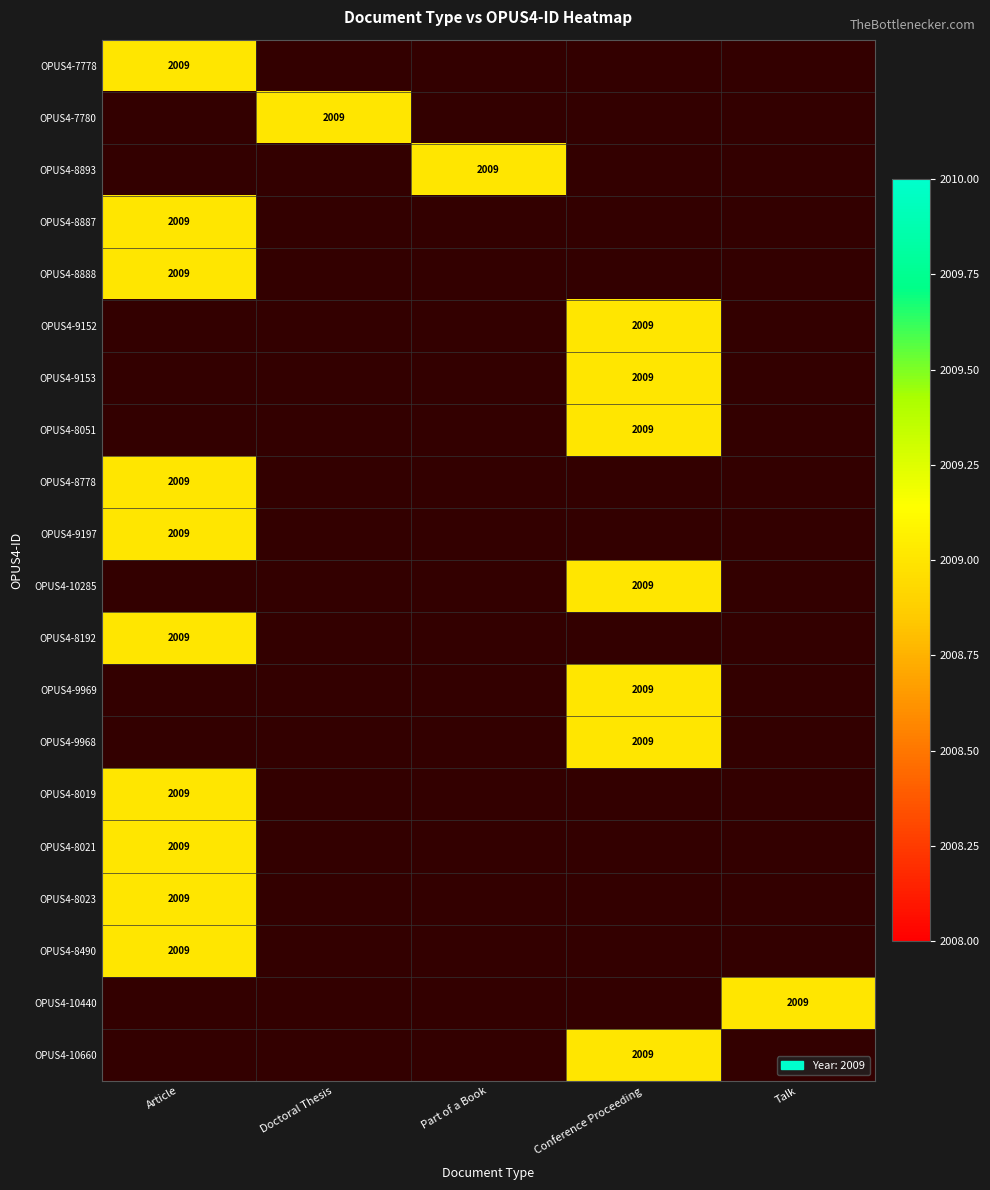

Reading left to right, list all the values displayed in this chart.

OPUS4-7778: OPUS4-7778=2009	OPUS4-7780=0	OPUS4-8893=0	OPUS4-8887=0	OPUS4-8888=0
OPUS4-7780: OPUS4-7778=0	OPUS4-7780=2009	OPUS4-8893=0	OPUS4-8887=0	OPUS4-8888=0
OPUS4-8893: OPUS4-7778=0	OPUS4-7780=0	OPUS4-8893=2009	OPUS4-8887=0	OPUS4-8888=0
OPUS4-8887: OPUS4-7778=2009	OPUS4-7780=0	OPUS4-8893=0	OPUS4-8887=0	OPUS4-8888=0
OPUS4-8888: OPUS4-7778=2009	OPUS4-7780=0	OPUS4-8893=0	OPUS4-8887=0	OPUS4-8888=0
OPUS4-9152: OPUS4-7778=0	OPUS4-7780=0	OPUS4-8893=0	OPUS4-8887=2009	OPUS4-8888=0
OPUS4-9153: OPUS4-7778=0	OPUS4-7780=0	OPUS4-8893=0	OPUS4-8887=2009	OPUS4-8888=0
OPUS4-8051: OPUS4-7778=0	OPUS4-7780=0	OPUS4-8893=0	OPUS4-8887=2009	OPUS4-8888=0
OPUS4-8778: OPUS4-7778=2009	OPUS4-7780=0	OPUS4-8893=0	OPUS4-8887=0	OPUS4-8888=0
OPUS4-9197: OPUS4-7778=2009	OPUS4-7780=0	OPUS4-8893=0	OPUS4-8887=0	OPUS4-8888=0
OPUS4-10285: OPUS4-7778=0	OPUS4-7780=0	OPUS4-8893=0	OPUS4-8887=2009	OPUS4-8888=0
OPUS4-8192: OPUS4-7778=2009	OPUS4-7780=0	OPUS4-8893=0	OPUS4-8887=0	OPUS4-8888=0
OPUS4-9969: OPUS4-7778=0	OPUS4-7780=0	OPUS4-8893=0	OPUS4-8887=2009	OPUS4-8888=0
OPUS4-9968: OPUS4-7778=0	OPUS4-7780=0	OPUS4-8893=0	OPUS4-8887=2009	OPUS4-8888=0
OPUS4-8019: OPUS4-7778=2009	OPUS4-7780=0	OPUS4-8893=0	OPUS4-8887=0	OPUS4-8888=0
OPUS4-8021: OPUS4-7778=2009	OPUS4-7780=0	OPUS4-8893=0	OPUS4-8887=0	OPUS4-8888=0
OPUS4-8023: OPUS4-7778=2009	OPUS4-7780=0	OPUS4-8893=0	OPUS4-8887=0	OPUS4-8888=0
OPUS4-8490: OPUS4-7778=2009	OPUS4-7780=0	OPUS4-8893=0	OPUS4-8887=0	OPUS4-8888=0
OPUS4-10440: OPUS4-7778=0	OPUS4-7780=0	OPUS4-8893=0	OPUS4-8887=0	OPUS4-8888=2009
OPUS4-10660: OPUS4-7778=0	OPUS4-7780=0	OPUS4-8893=0	OPUS4-8887=2009	OPUS4-8888=0